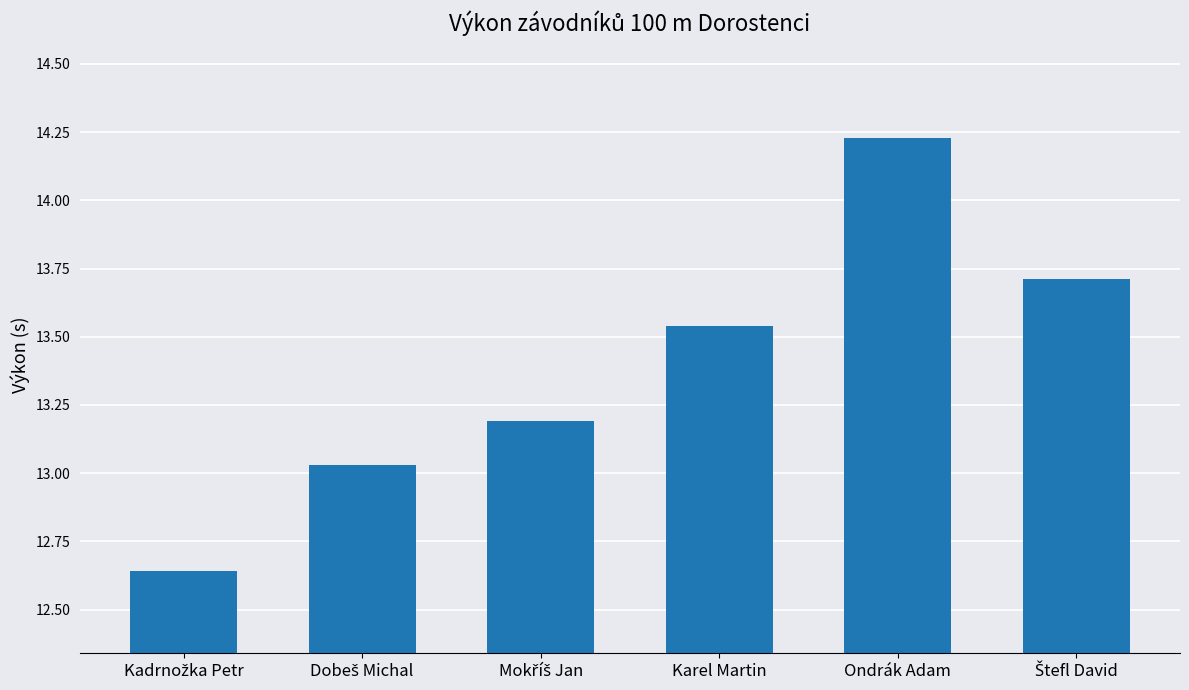

What is the label of the 3rd bar from the right?

Karel Martin